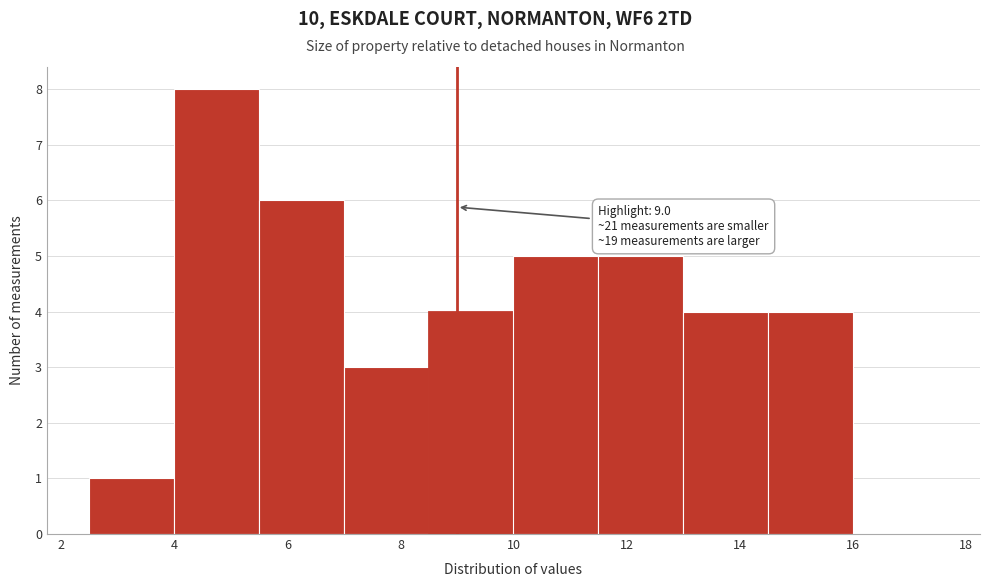

Over which range of the x-axis is the bar tallest?

4.0 to 5.5